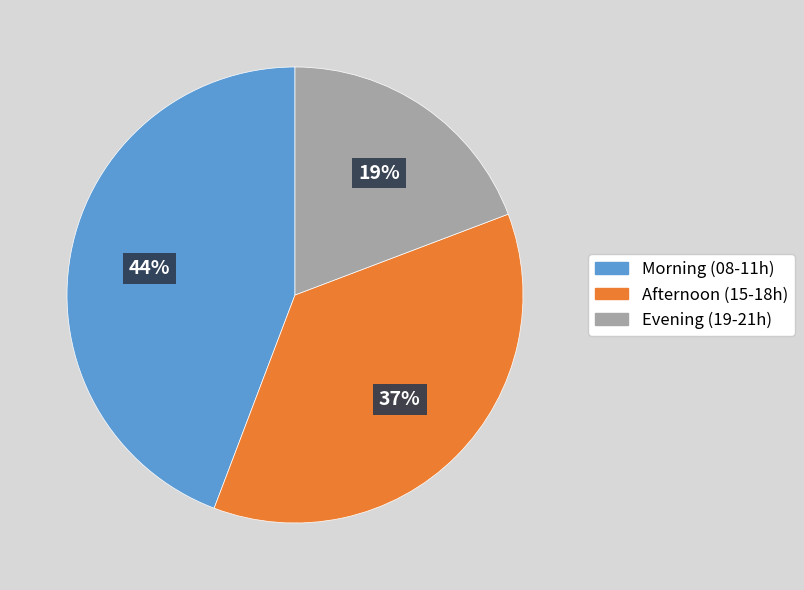

To the nearest percent, what is the average slice percentage?

33%